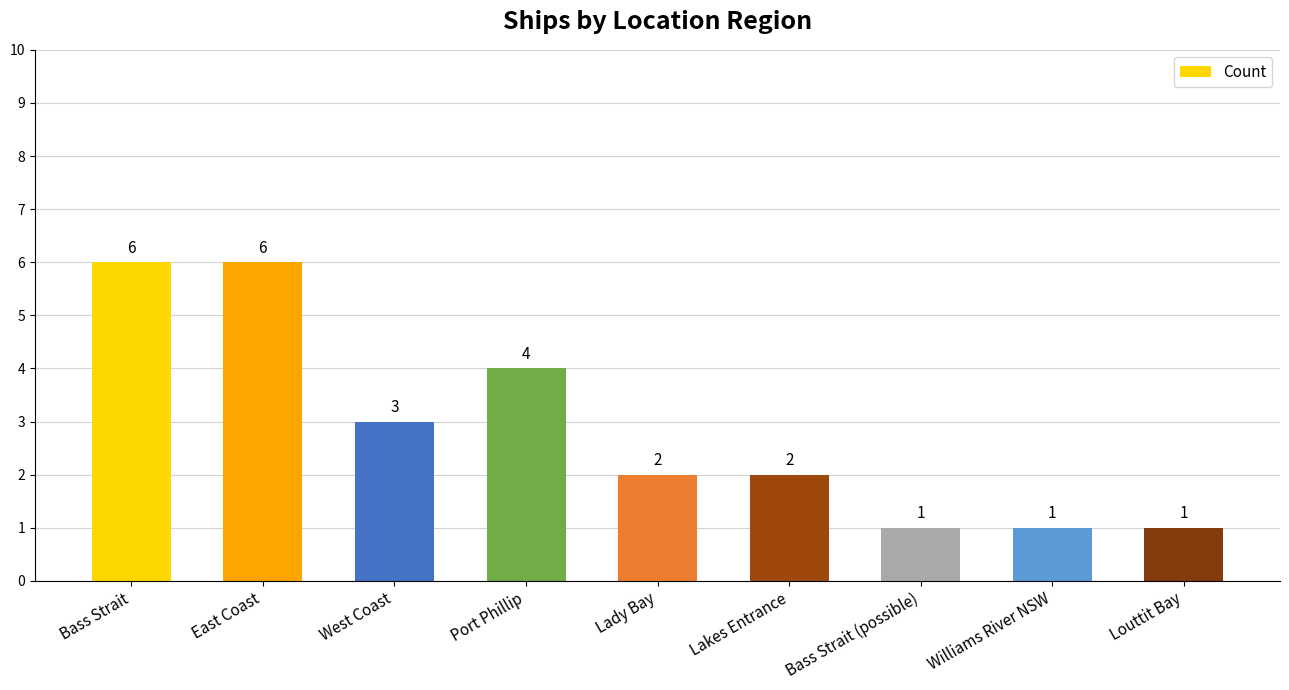

Reading left to right, list all the values displayed in this chart.

Bass Strait=6	East Coast=6	West Coast=3	Port Phillip=4	Lady Bay=2	Lakes Entrance=2	Bass Strait (possible)=1	Williams River NSW=1	Louttit Bay=1